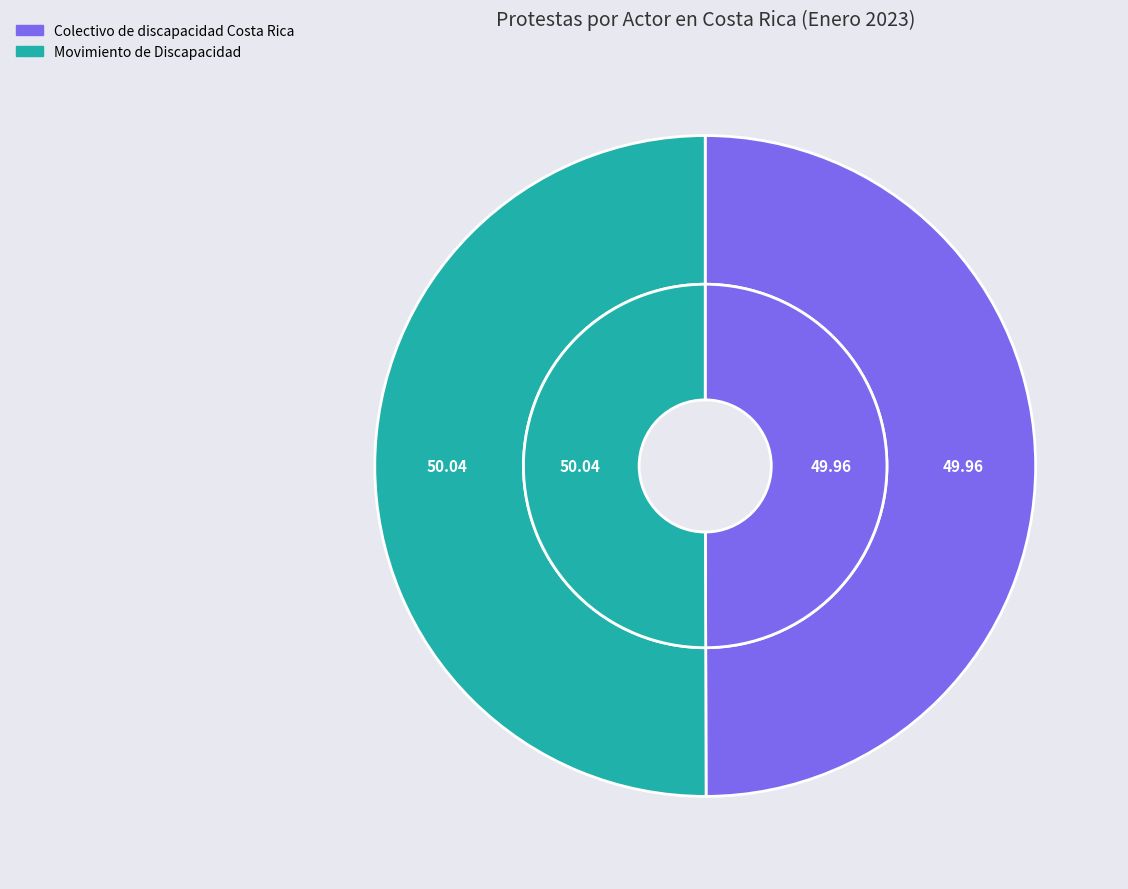

Which slice is the smallest?

Colectivo de discapacidad Costa Rica